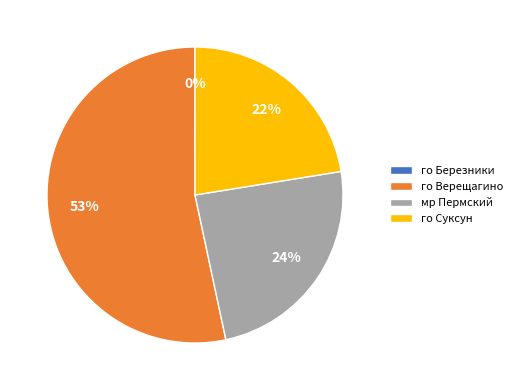

Is there any slice that represents more than half of the pie?

Yes